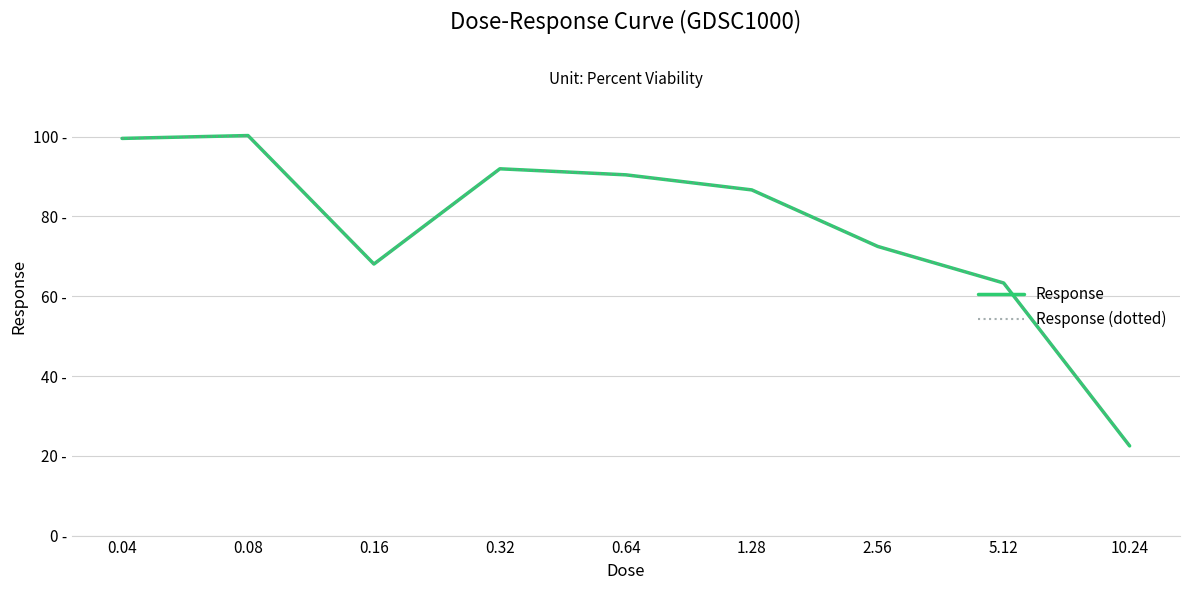

Does the chart display data point markers on the line(s)?

No